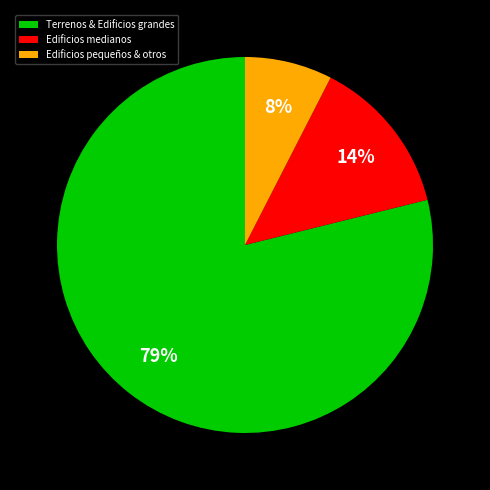

Do Terrenos & Edificios grandes and Edificios medianos together represent more than half of the pie?

Yes